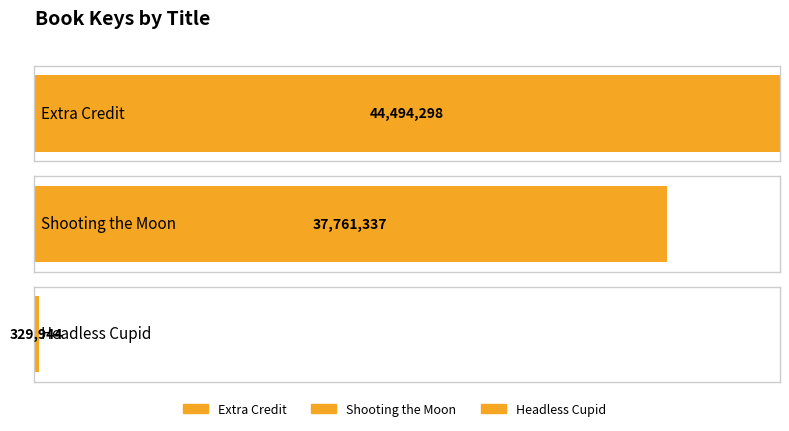

What is the difference between the values at Shooting the Moon and Extra Credit?

6732961